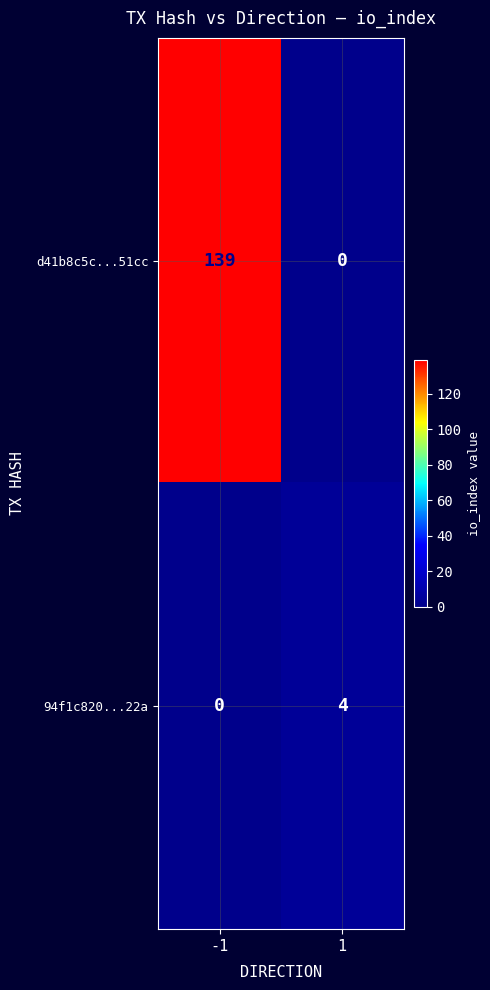

Rank the series by their maximum value, from lowest to highest.

94f1c820...22a, d41b8c5c...51cc